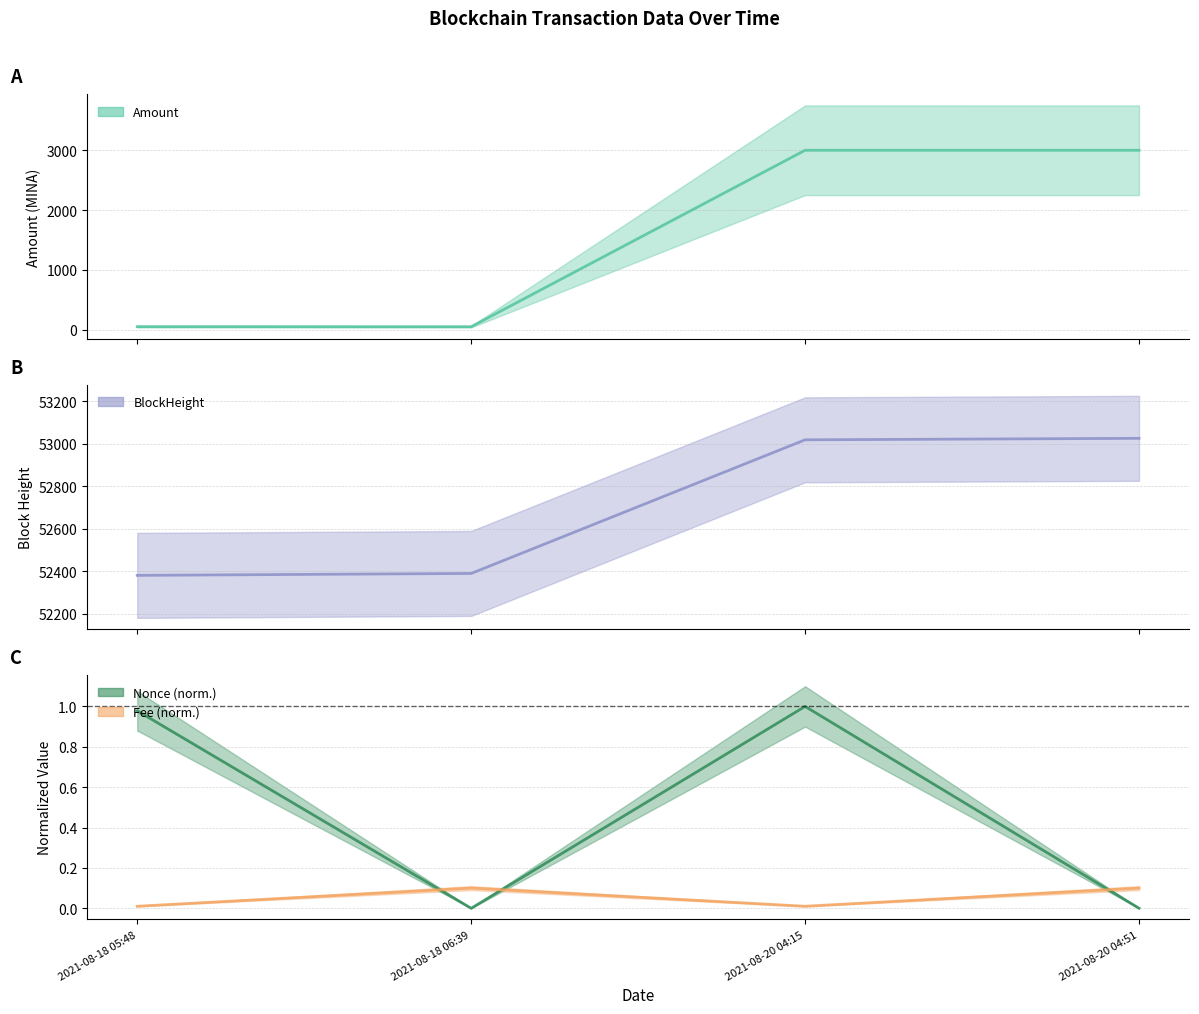

Which series has the largest total across all categories?

BlockHeight